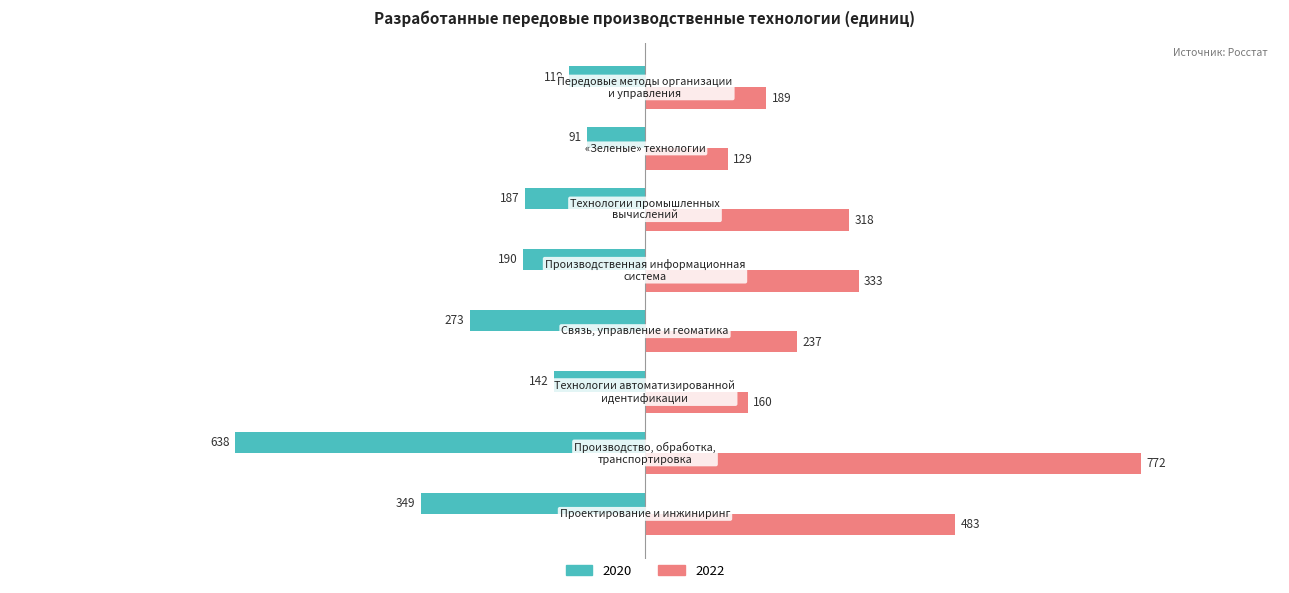

What is the average value of the 2020 series?

-249